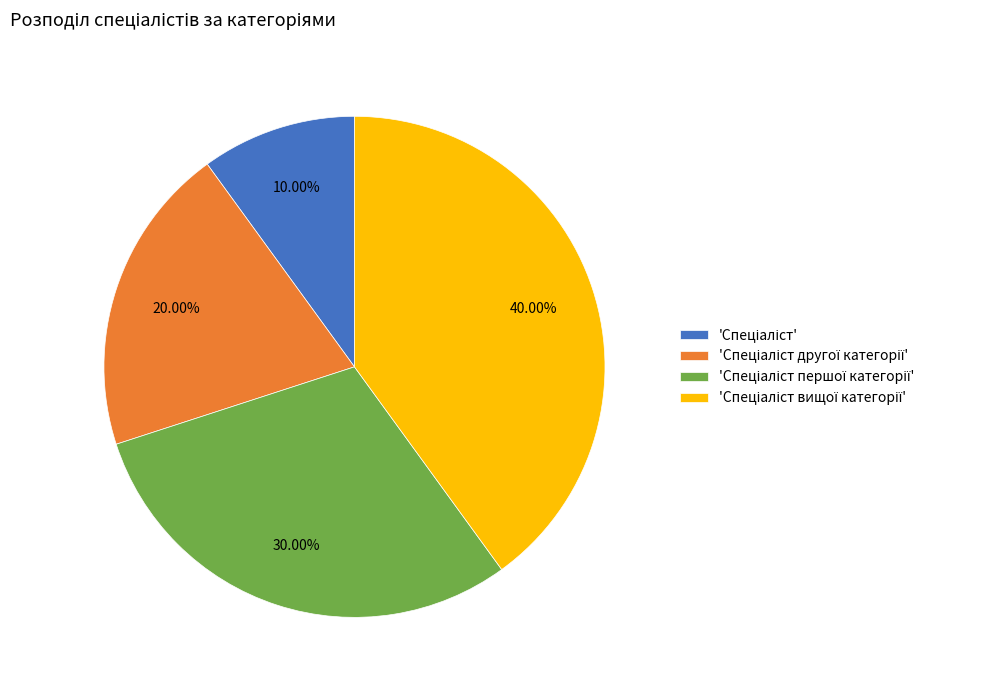

Is there a majority slice in this chart?

No